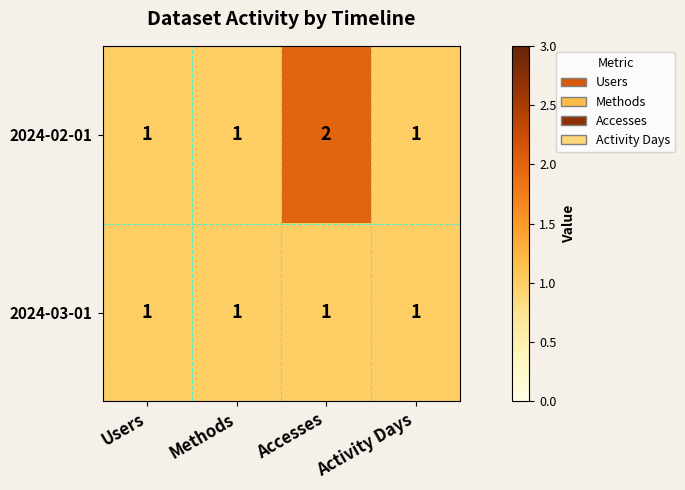

What is the sum of the 2024-02-01 values at Methods and Accesses?

3